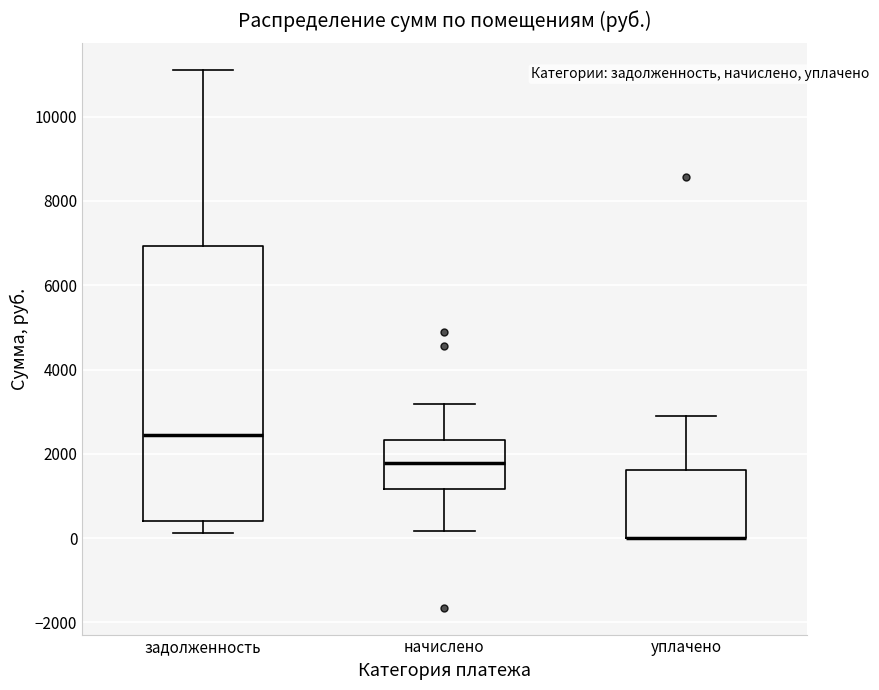

Reading left to right, transcribe this box plot: for each box, give where its median line is, the range the box spans, and where its two whiskers end, as read against the y-axis. The values are not printed on the chart, so give them approximately, as read against the axis.

задолженность: median 2400, box 400 to 7000, whiskers 200 to 11000
начислено: median 1800, box 1200 to 2400, whiskers 200 to 3200
уплачено: median 0 (drawn on the box's lower edge), box 0 to 1600, whiskers 0 to 2800